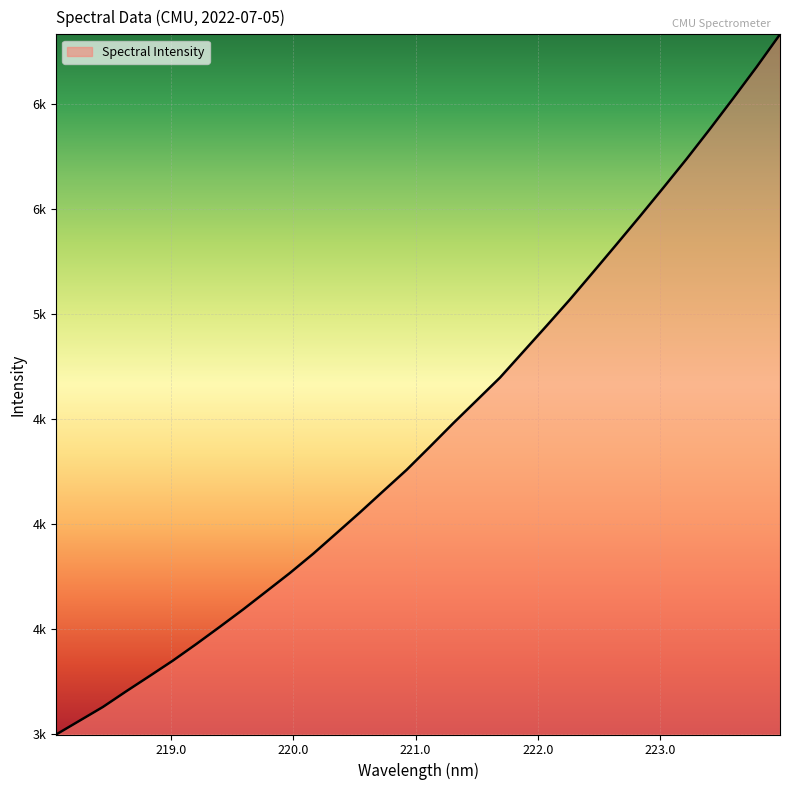

True or false: there are more than 0 points higher than both neighbors.

False